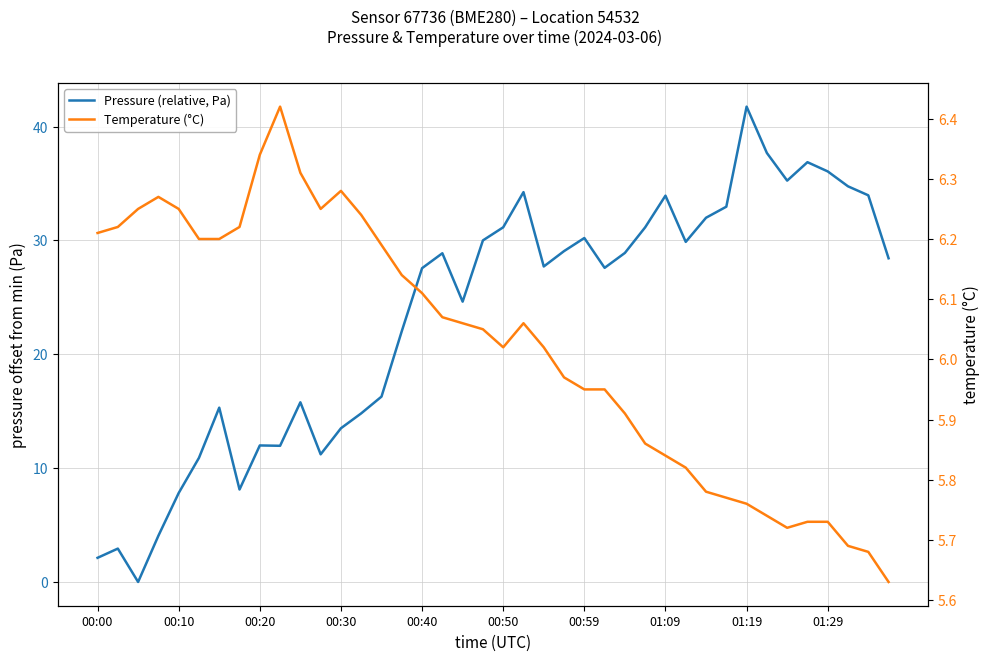

What is the sum of the Pressure (relative, Pa) values at 19 and 11?

41.2